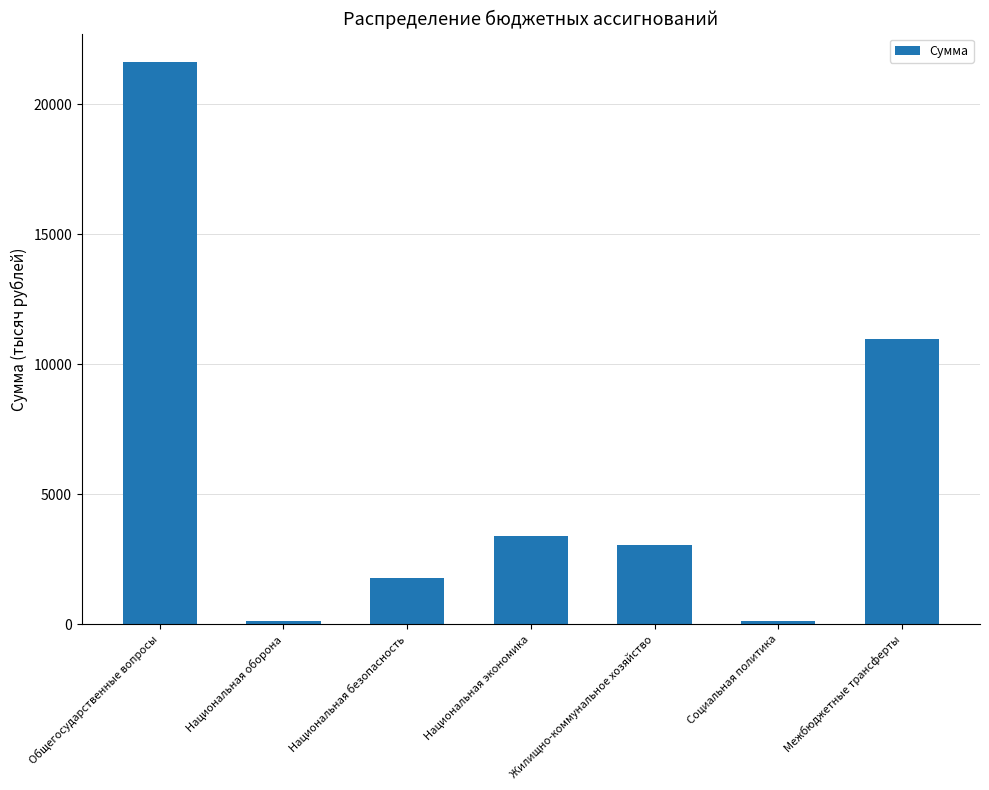

At which label is the value closest to 10882?

Межбюджетные трансферты